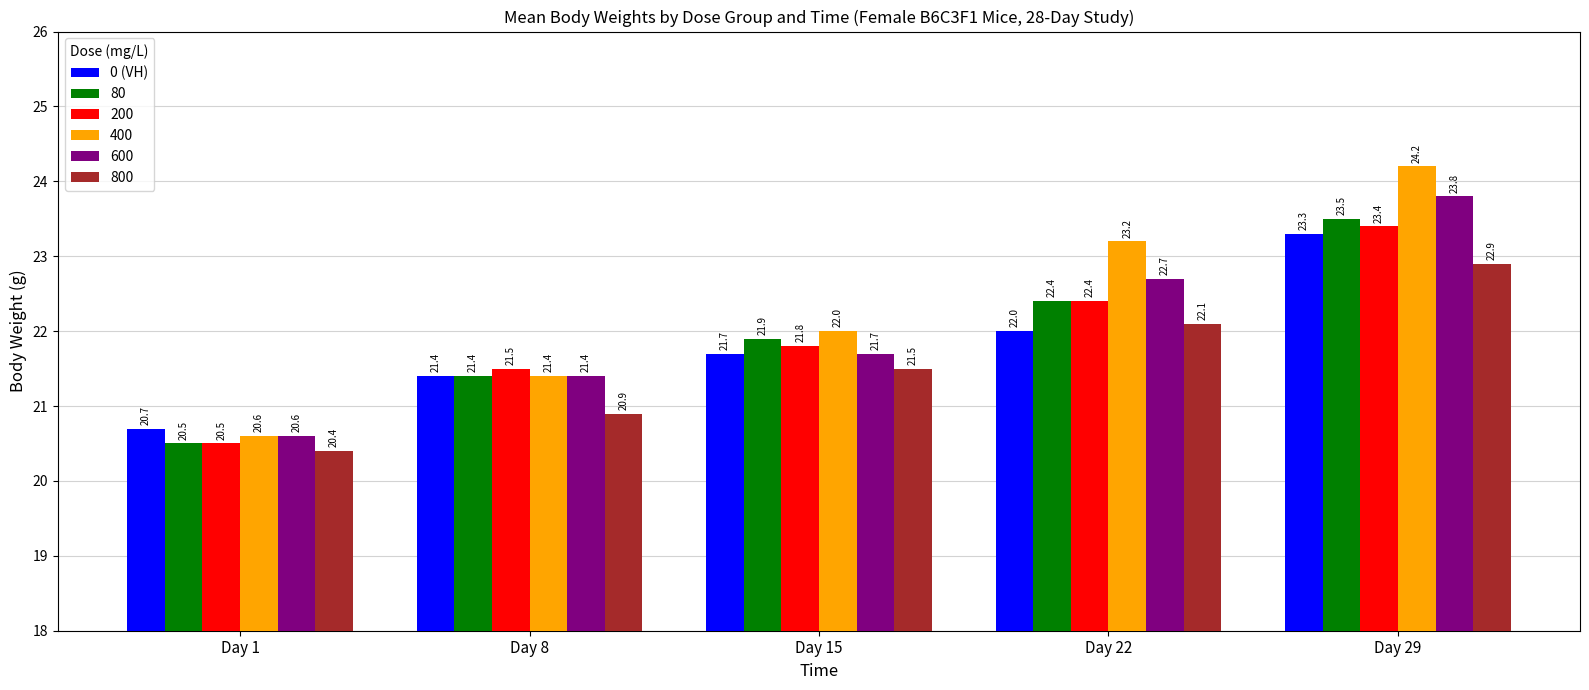

How many data points does each series have?

5